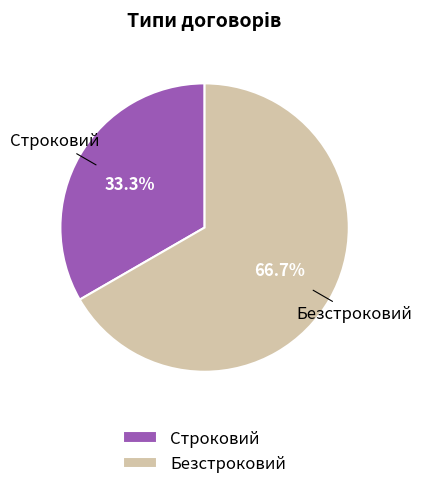

Is it true that Безстроковий is 67% of the pie?

True